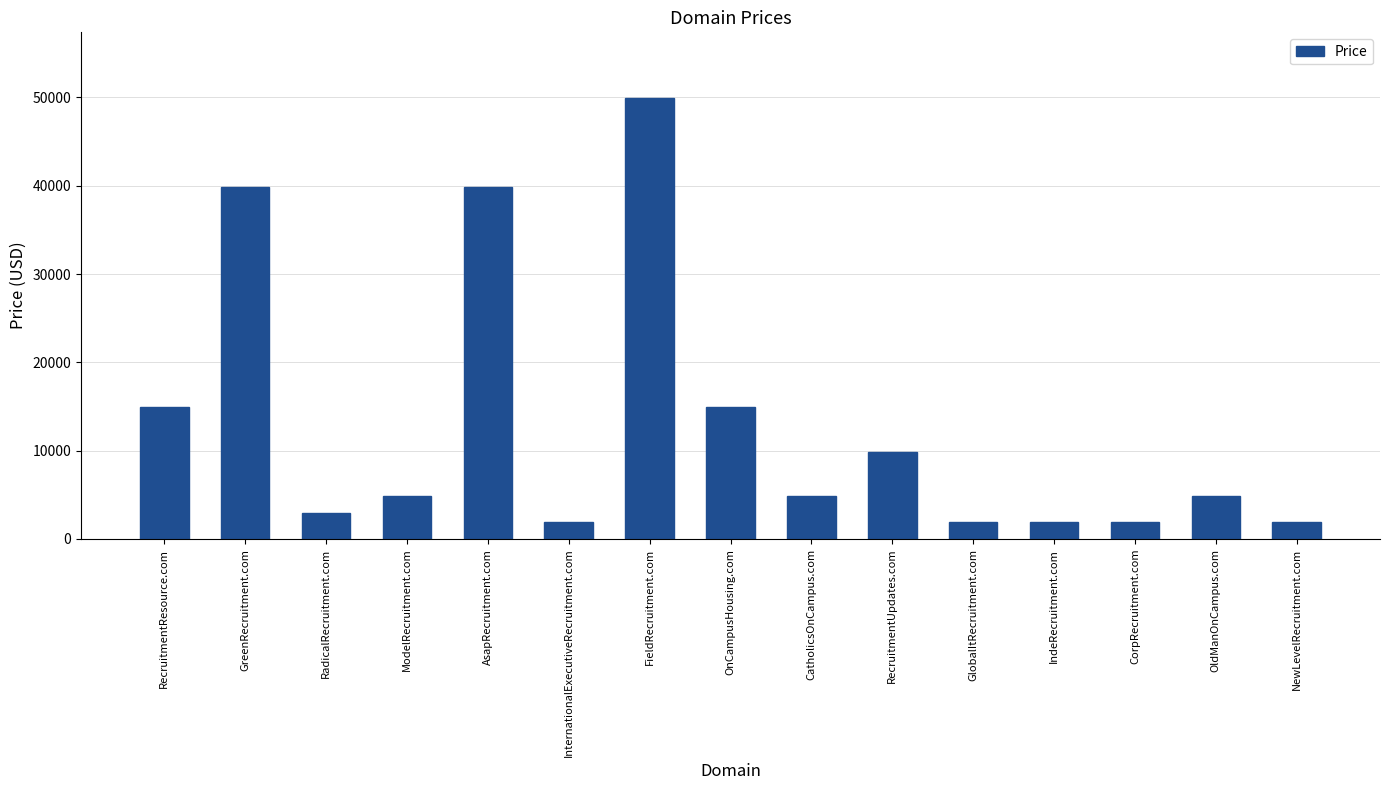

What is the change in value from GreenRecruitment.com to OnCampusHousing.com?

-25000